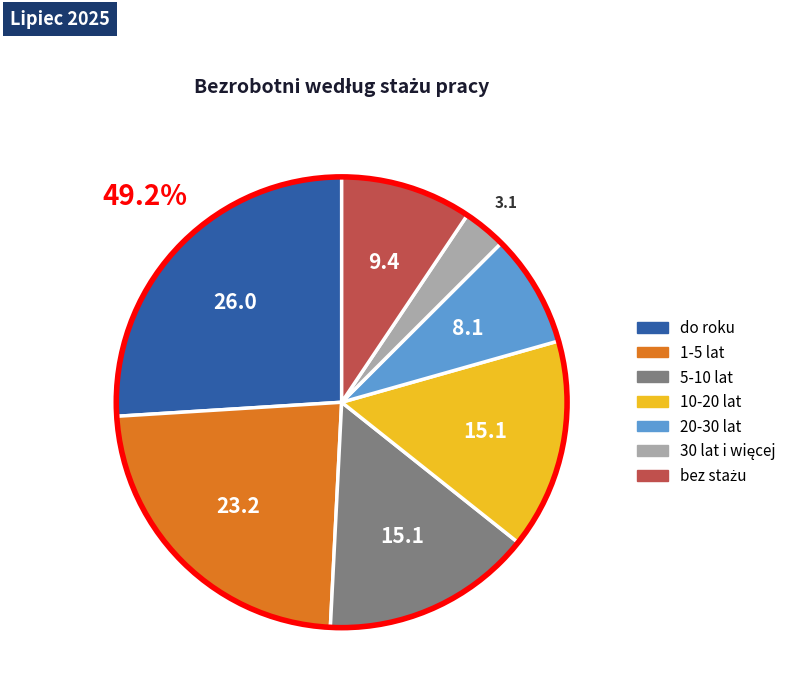

Which slice is the largest?

do roku